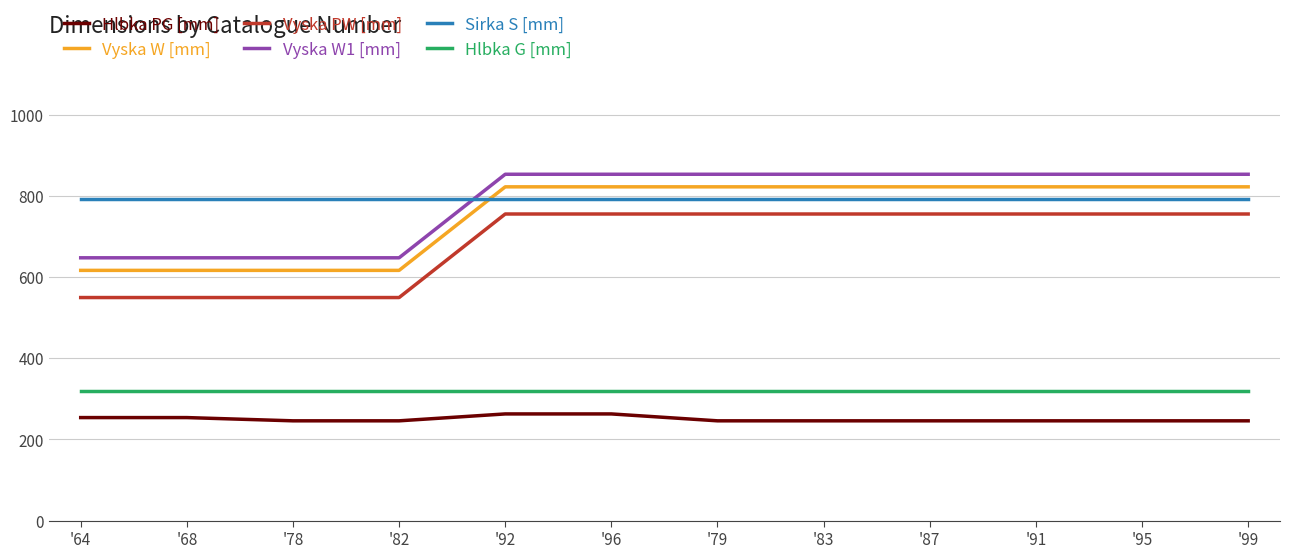

At how many categories does at least one series exceed 762?

12